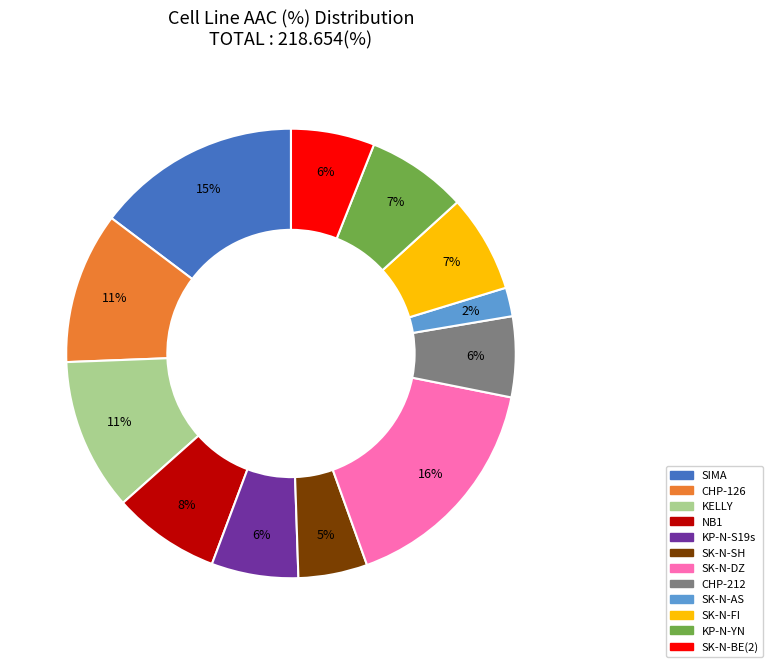

Combined, do KELLY and CHP-126 account for over 50%?

No